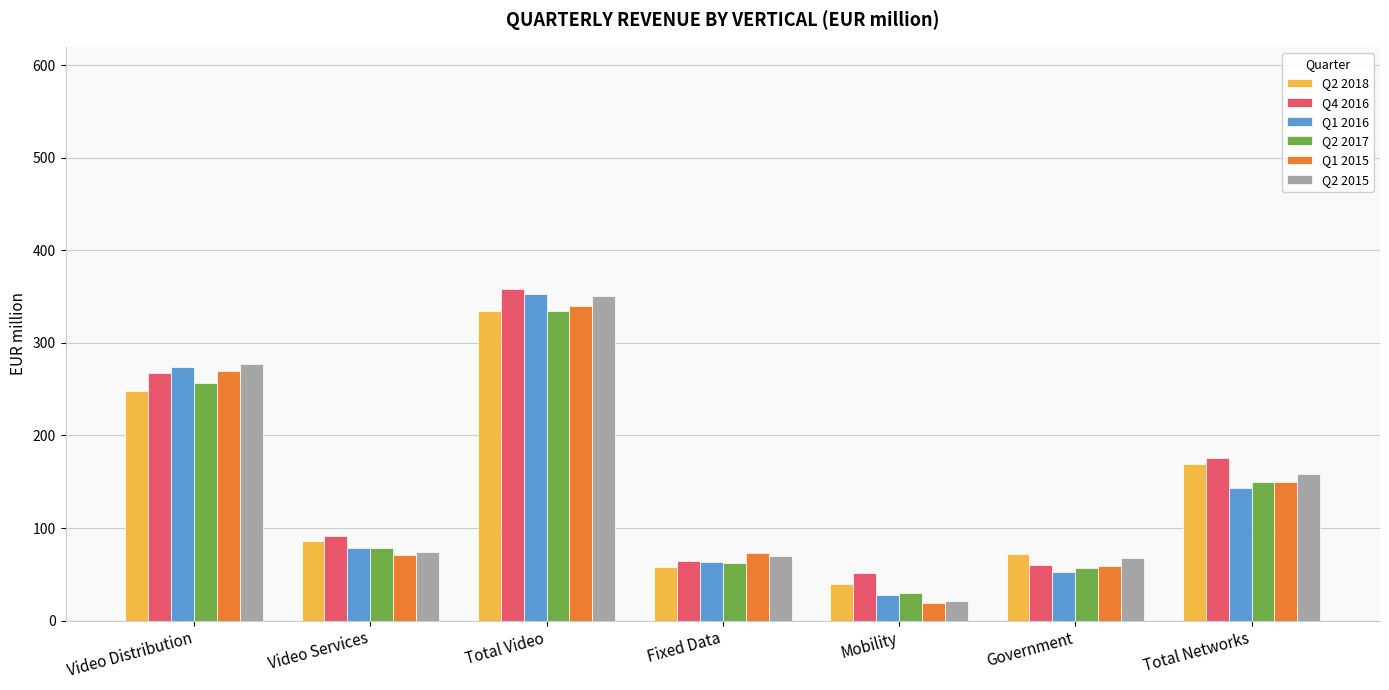

At which label does Q1 2016 reach its minimum?

Mobility